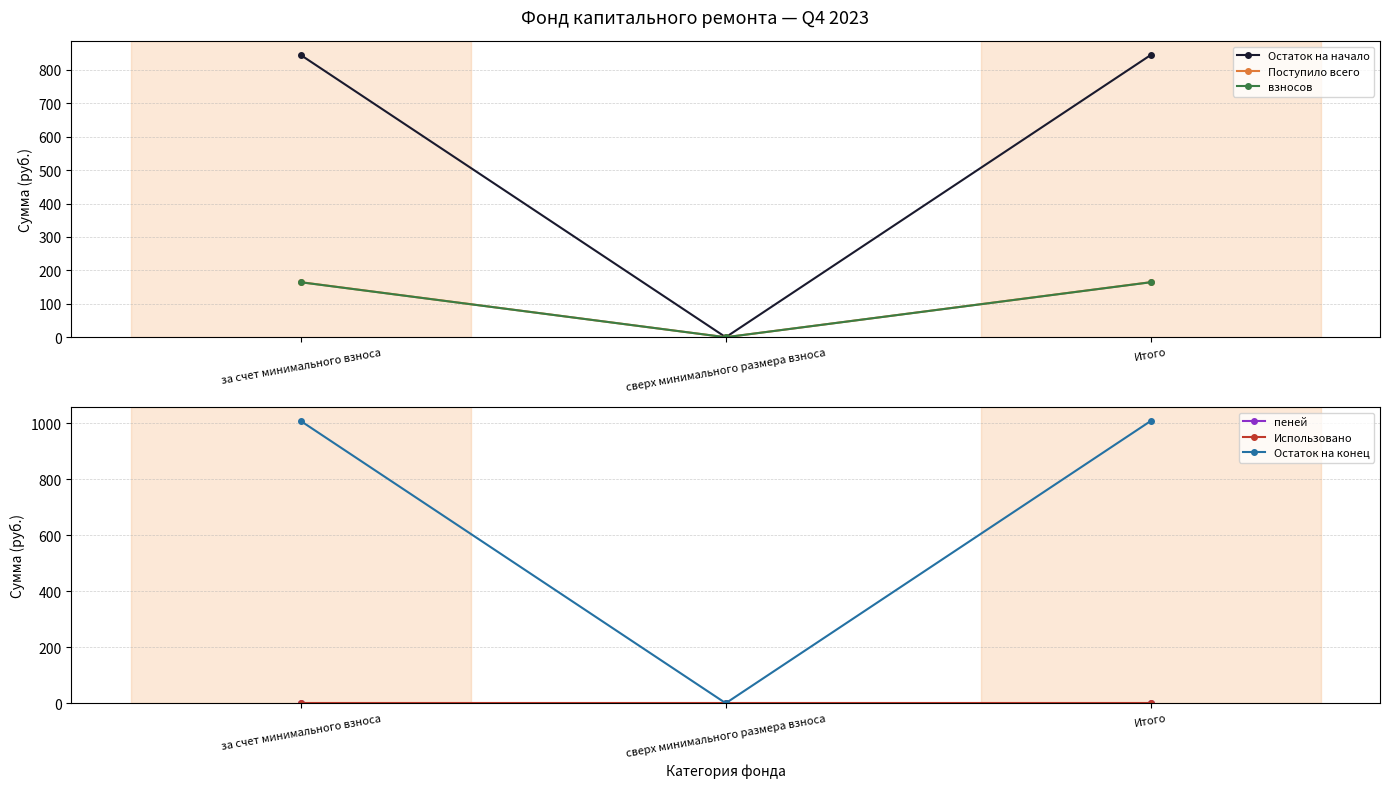

Does the chart have visible grid lines?

Yes